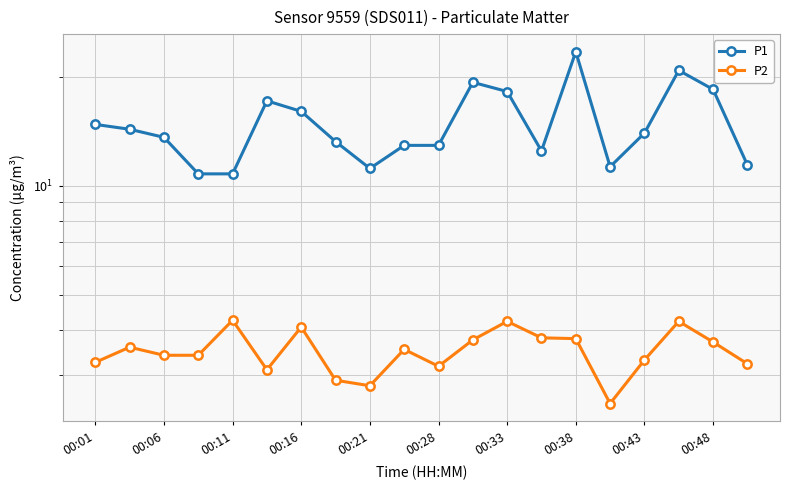

Which series has the largest total across all categories?

P1